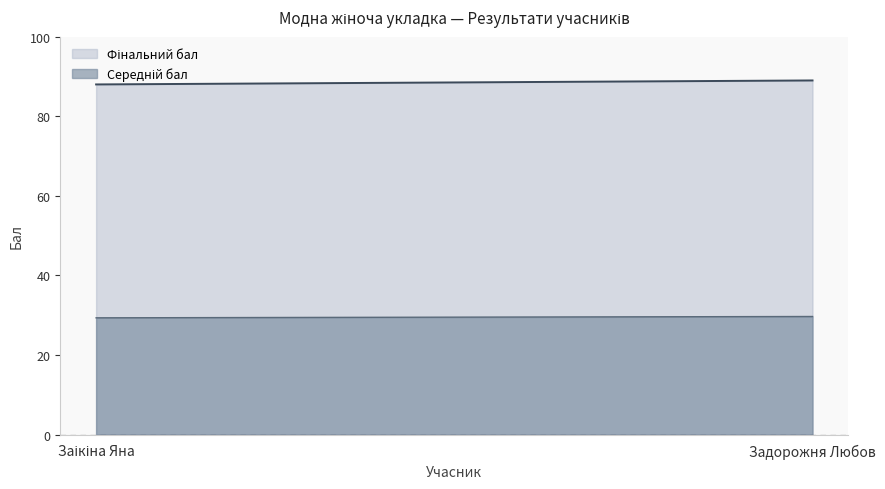

List the series in order of their overall mean, lowest first.

Середній бал, Фінальний бал